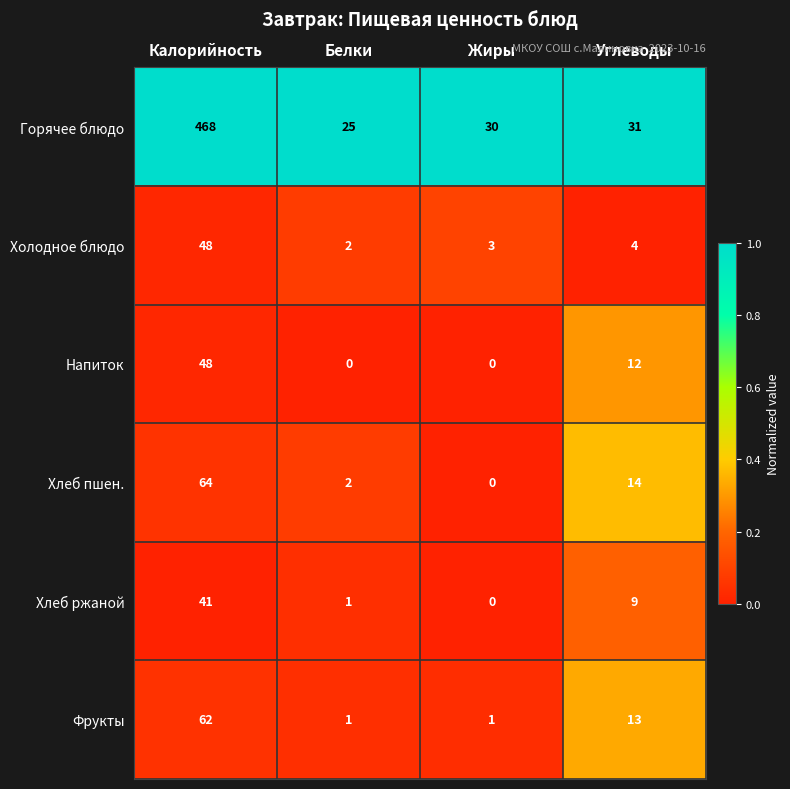

At which label does Холодное блюдо reach its minimum?

Белки